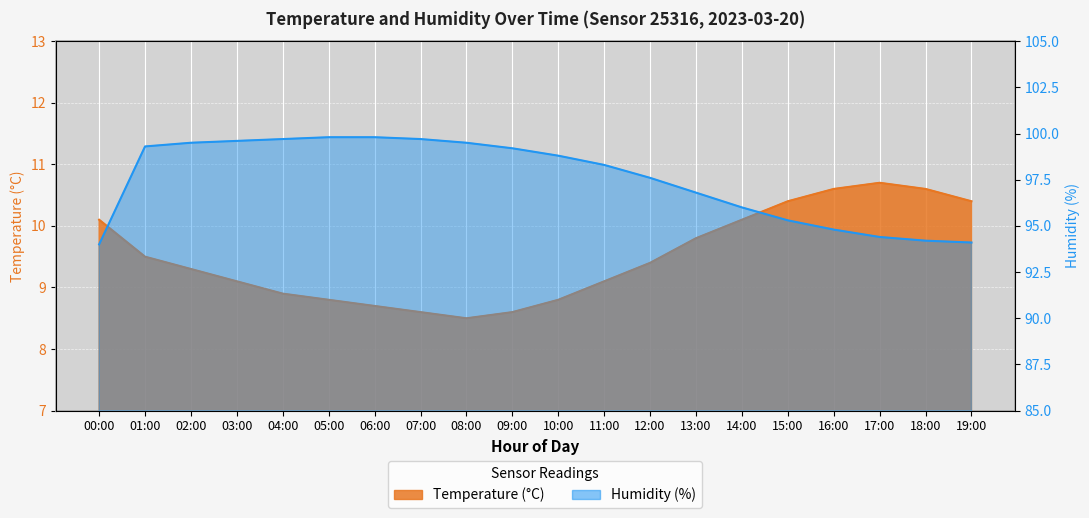

What is the difference between the maximum and second lowest values in the temperature series?

2.1